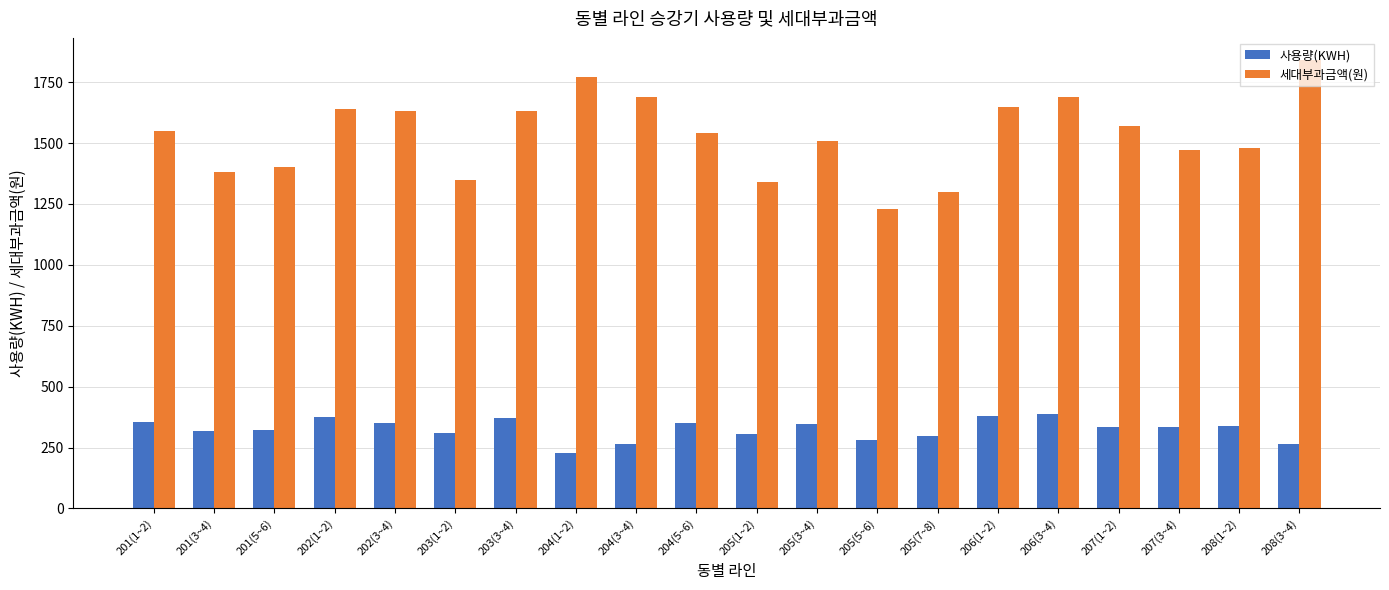

How many bars are there in each group?

2